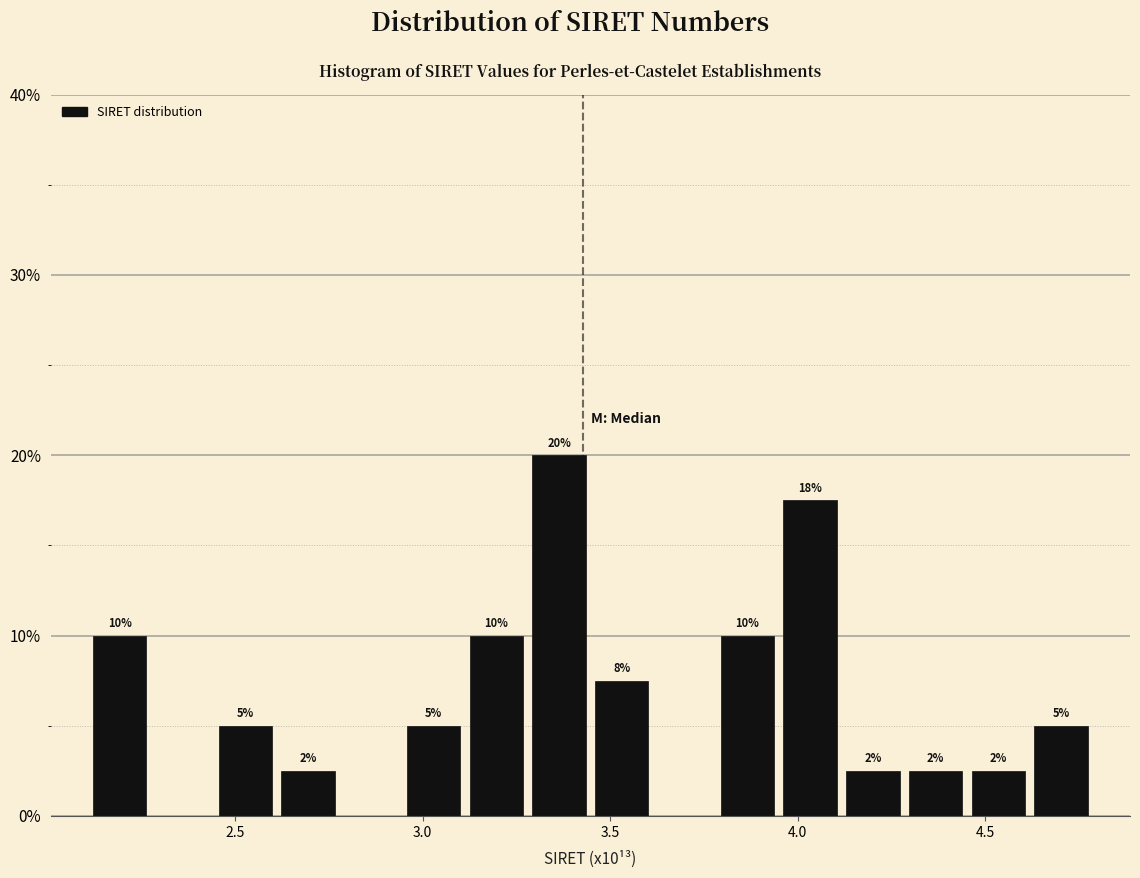

Around what value on the x-axis is the tallest bar? Give the approximate position of its centre, as read against the axis.

3.35